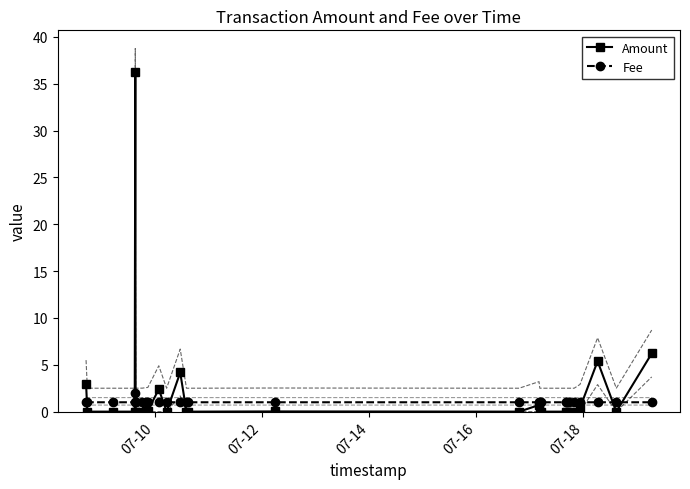

How many times do Fee and Amount cross each other?

10